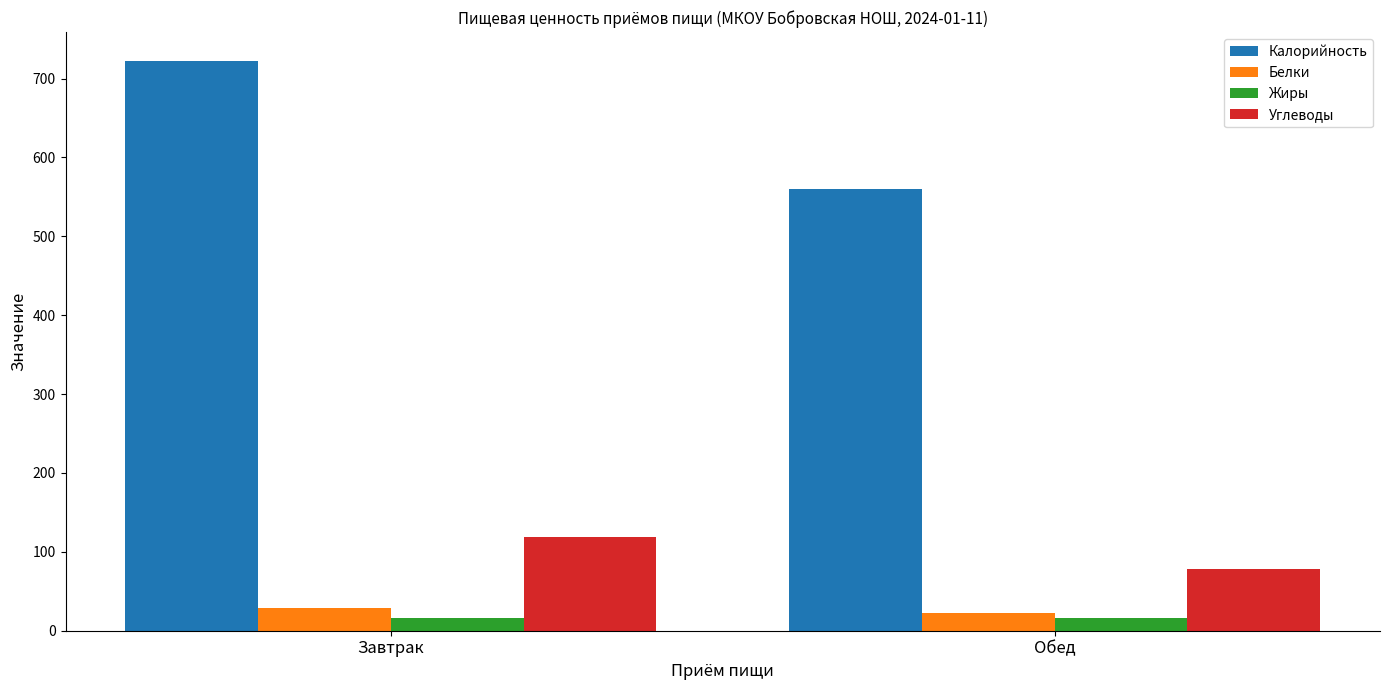

At which category is the sum across all series the highest?

Завтрак